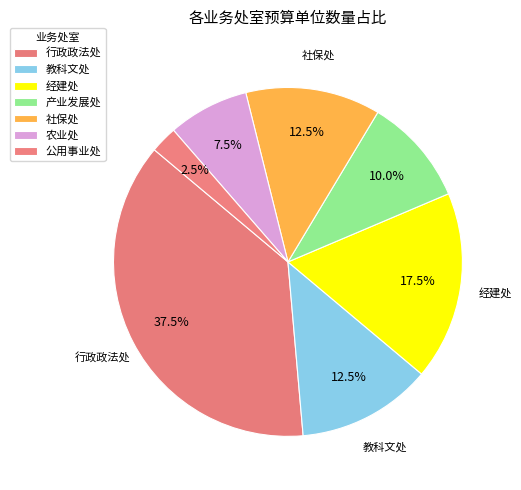

To the nearest percent, what percentage of the pie is 行政政法处?

38%